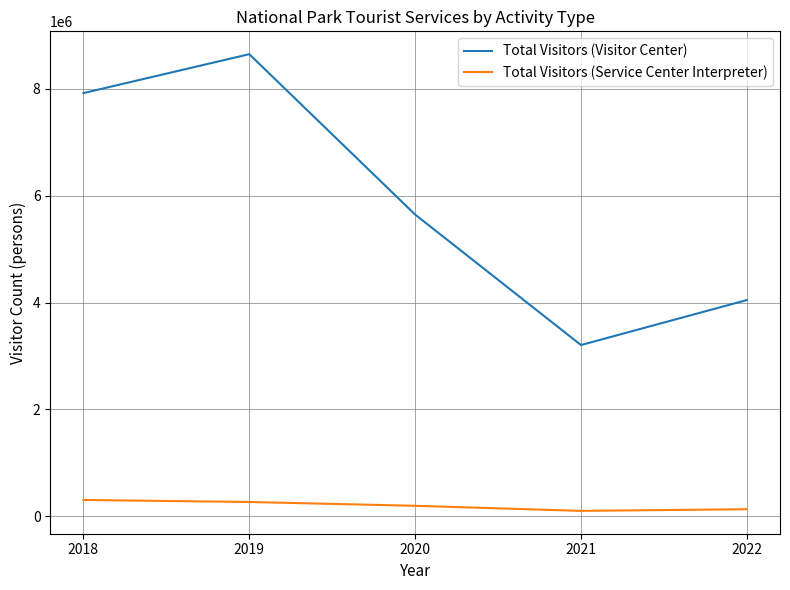

True or false: Total Visitors (Service Center Interpreter) and Total Visitors (Visitor Center) intersect in this chart.

False